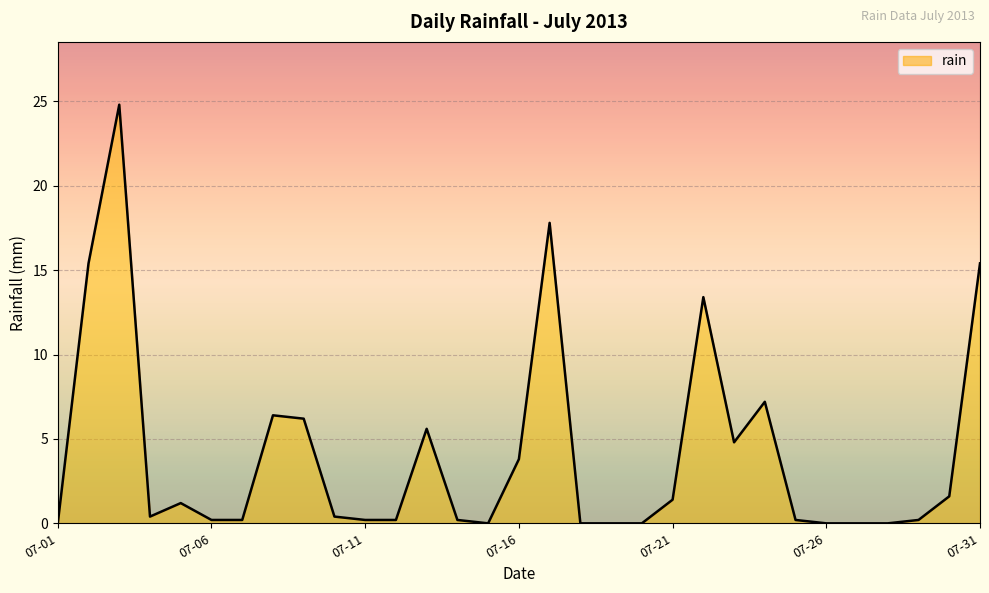

What is the value of the 23rd point from the left?

4.8